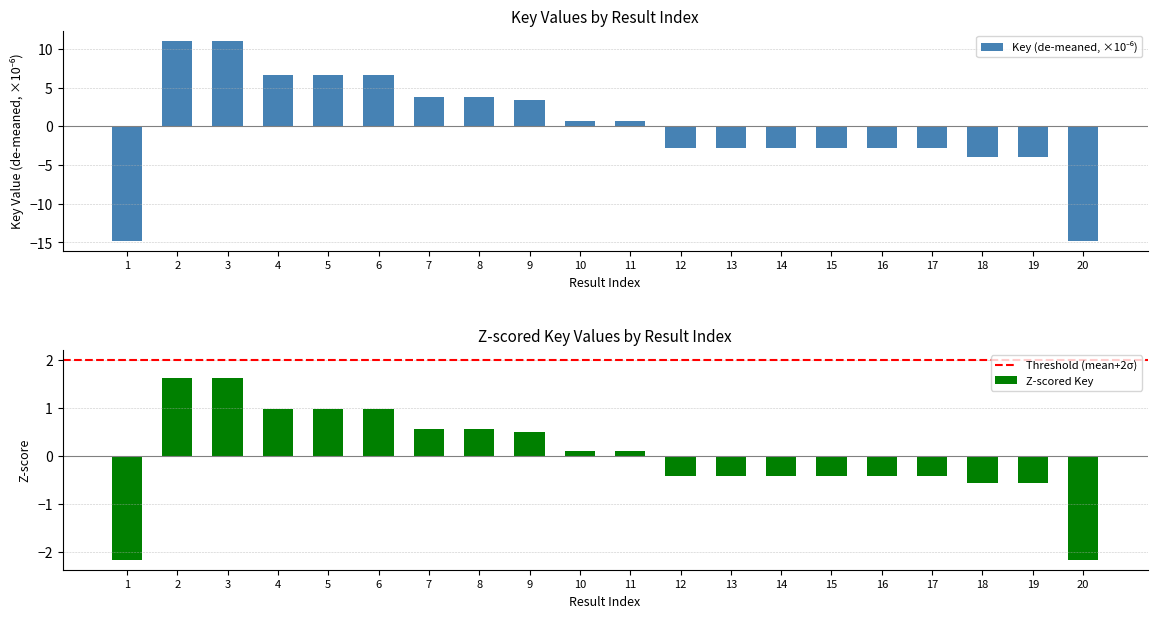

What is the difference between the values at 14 and 2?

13.9